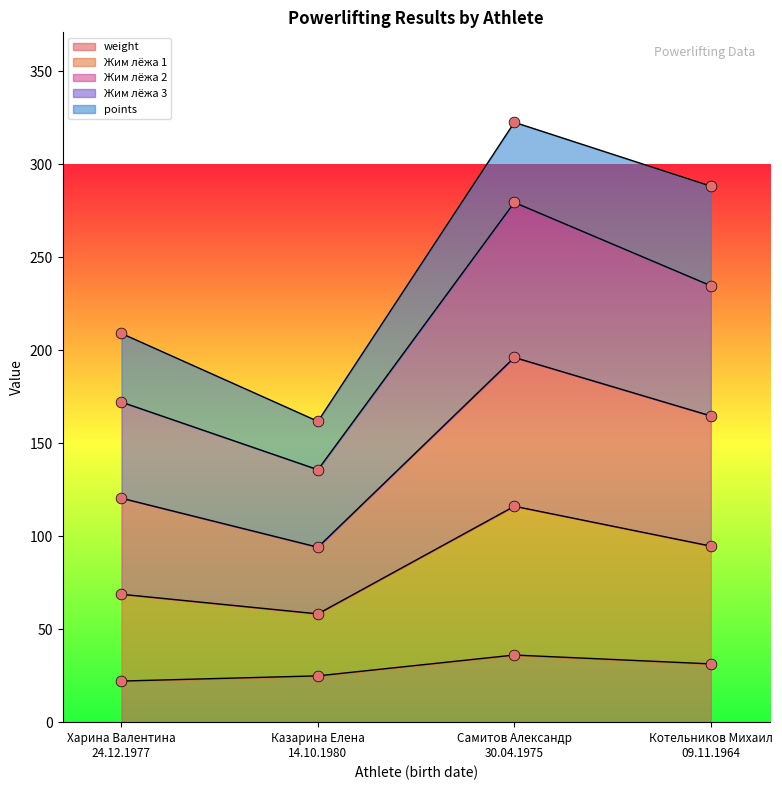

Is the value of Жим лёжа 1 at Котельников Михаил
09.11.1964 greater than the value of weight at Харина Валентина
24.12.1977?

Yes